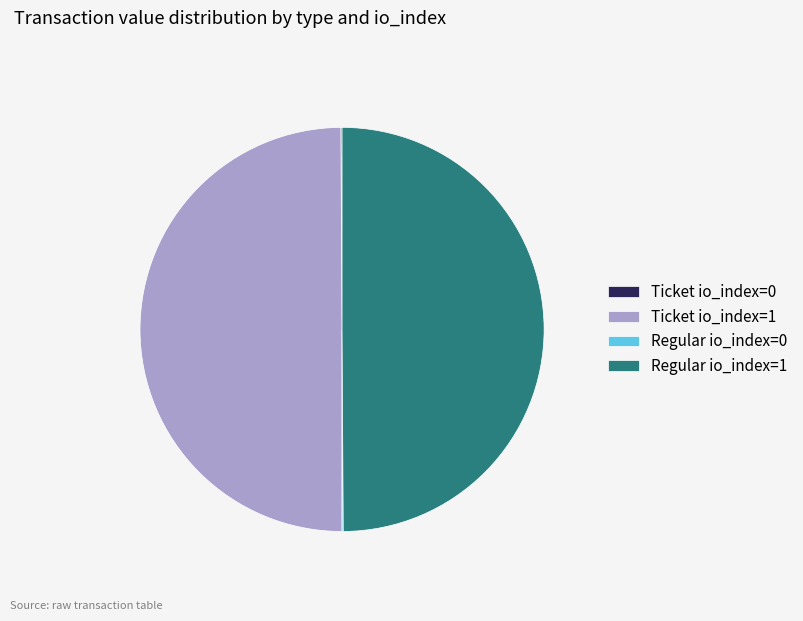

Approximately how many times larger is the value at Regular io_index=1 compared to Ticket io_index=1?

1.0